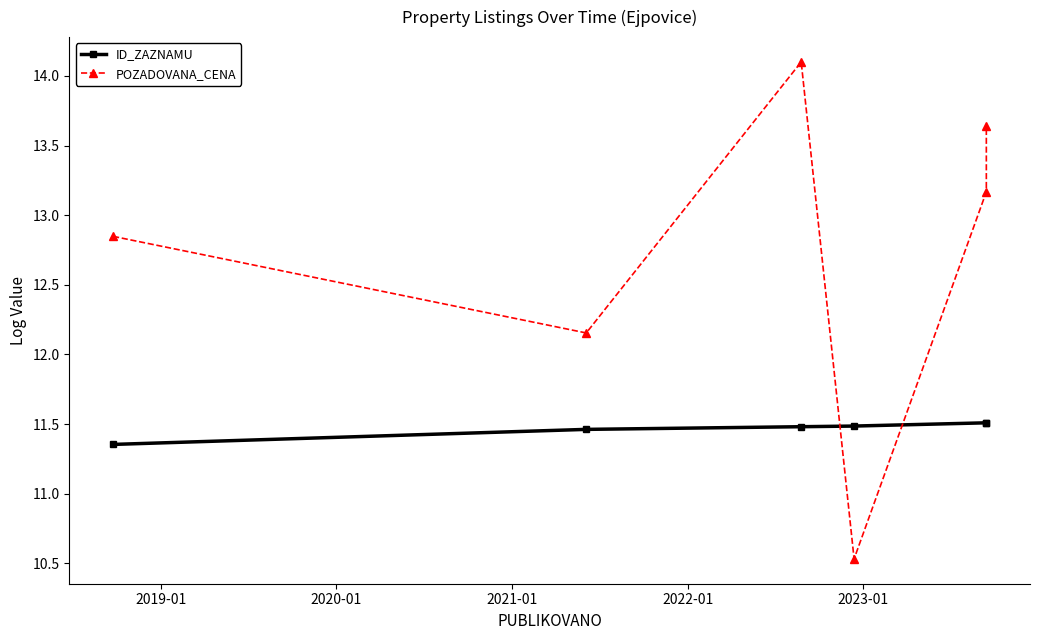

What is the difference between the maximum and second lowest values in the POZADOVANA_CENA series?

1.9